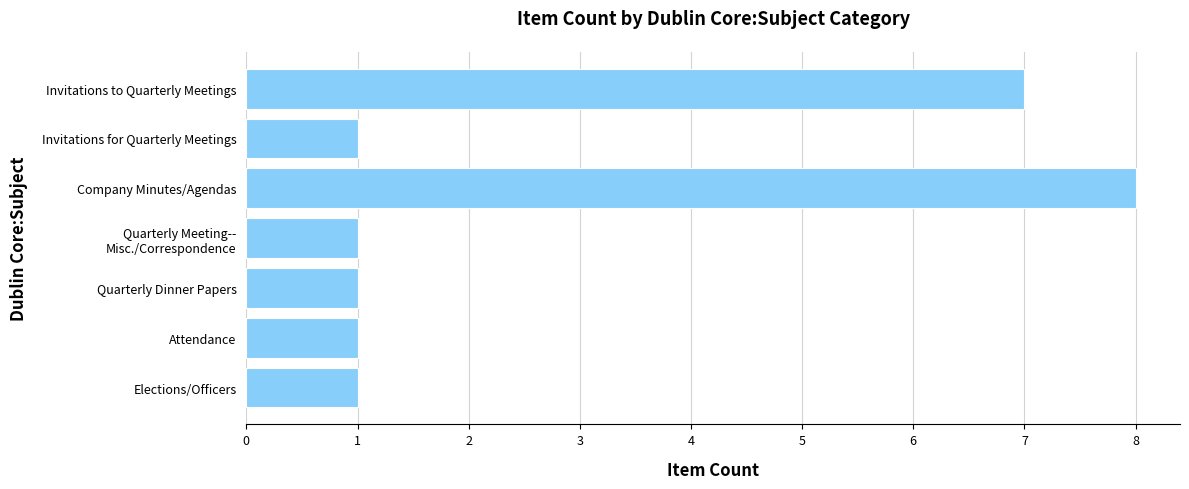

How many bars are there in total?

7